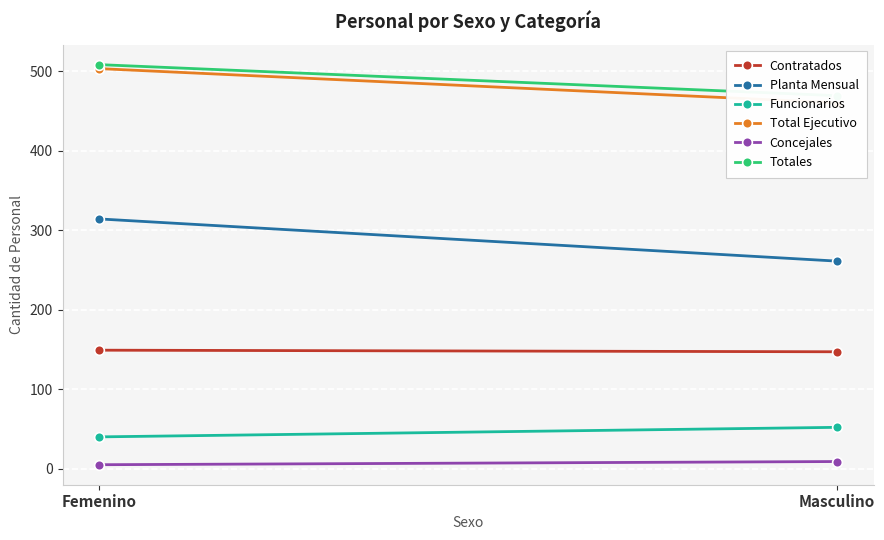

Between Femenino and Masculino, which series saw the biggest shift?

Planta Mensual